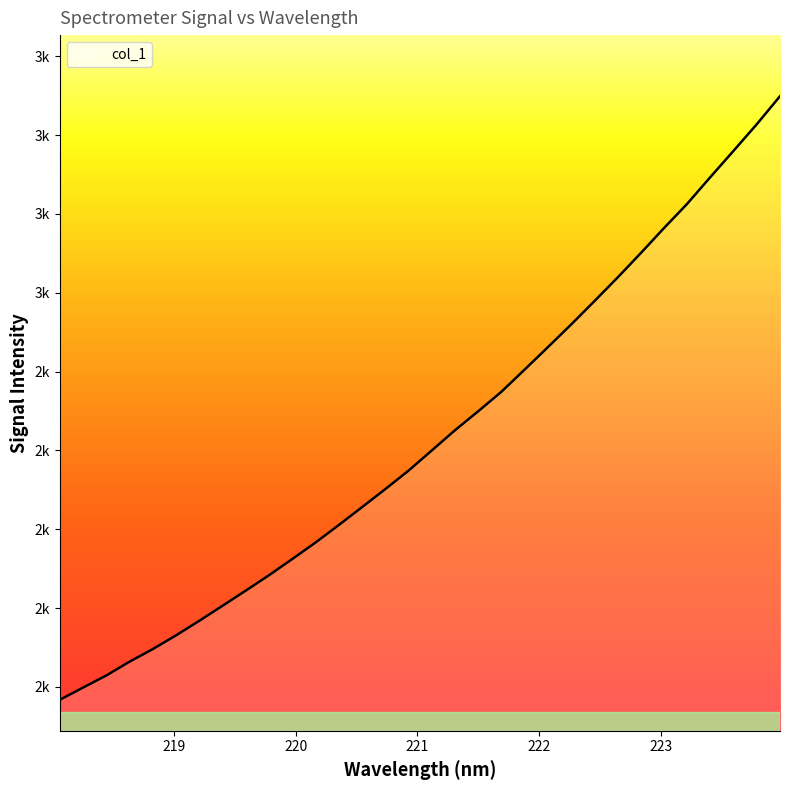

Does the chart have visible grid lines?

No